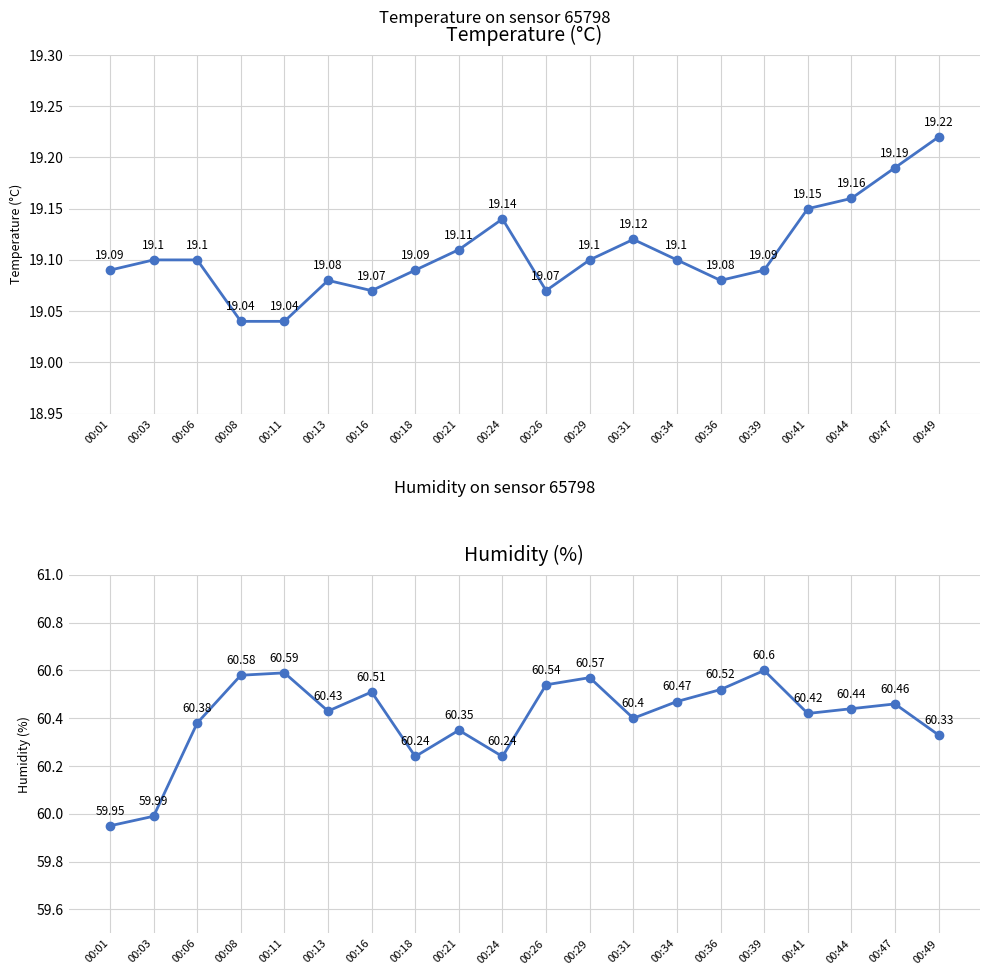

Where is the first local maximum for humidity?

00:11